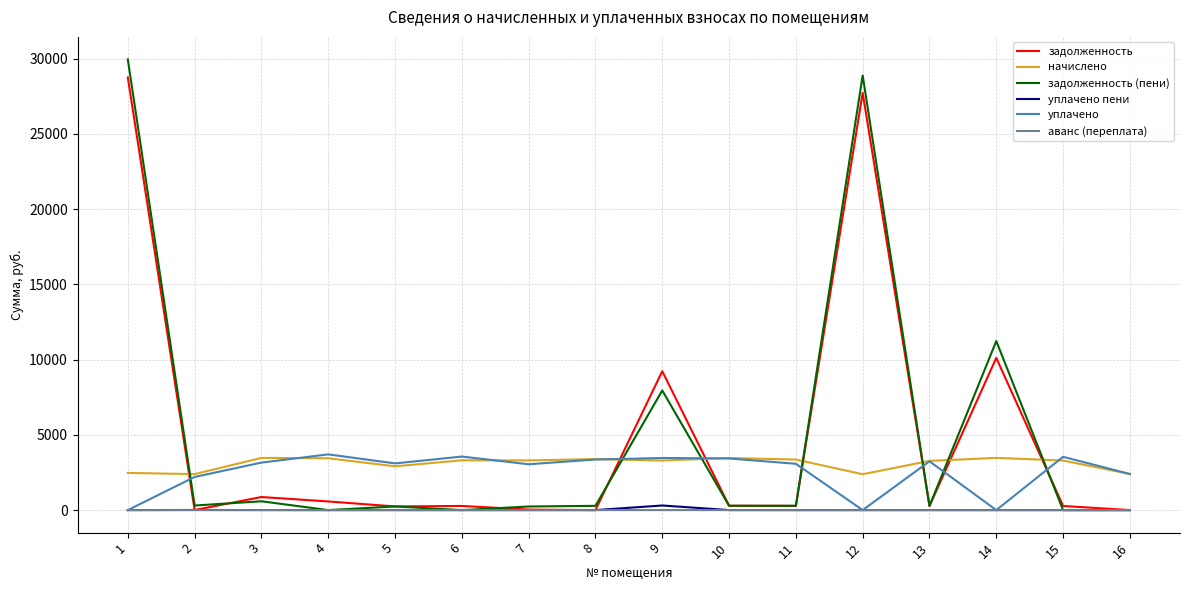

Which series has the largest range (max minus min)?

задолженность (пени)